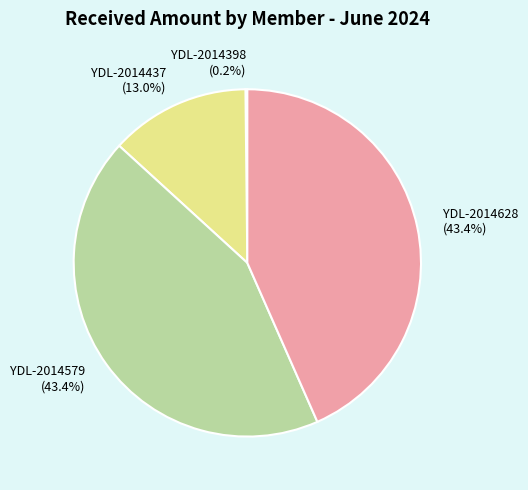

Does YDL-2014579 (43.4%) account for over 50% of the chart?

No